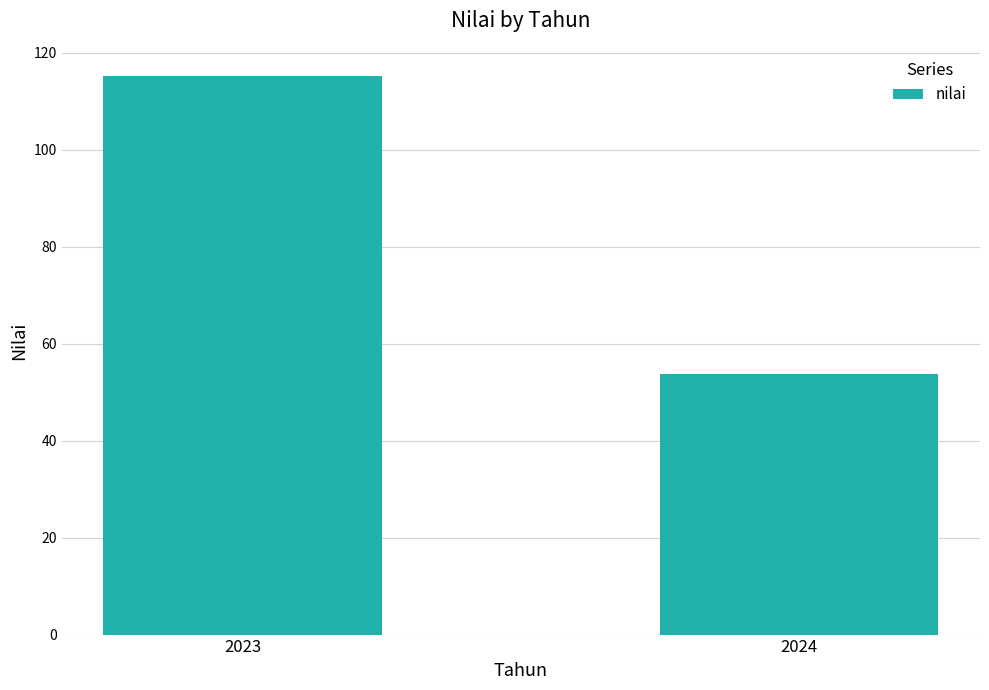

Which has a higher value, 2023 or 2024?

2023